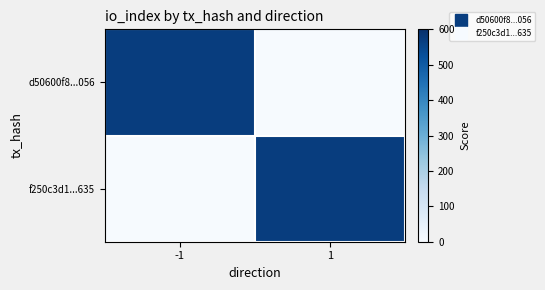

Reading left to right, list all the values displayed in this chart.

d50600f8...056: -1=569	1=3
f250c3d1...635: -1=3	1=569